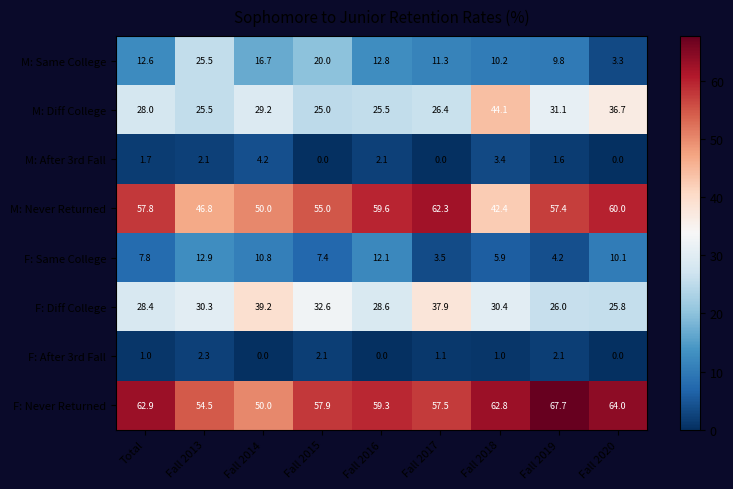

Rank the categories by F: Never Returned value from lowest to highest.

Fall 2014, Fall 2013, Fall 2017, Fall 2015, Fall 2016, Fall 2018, Total, Fall 2020, Fall 2019